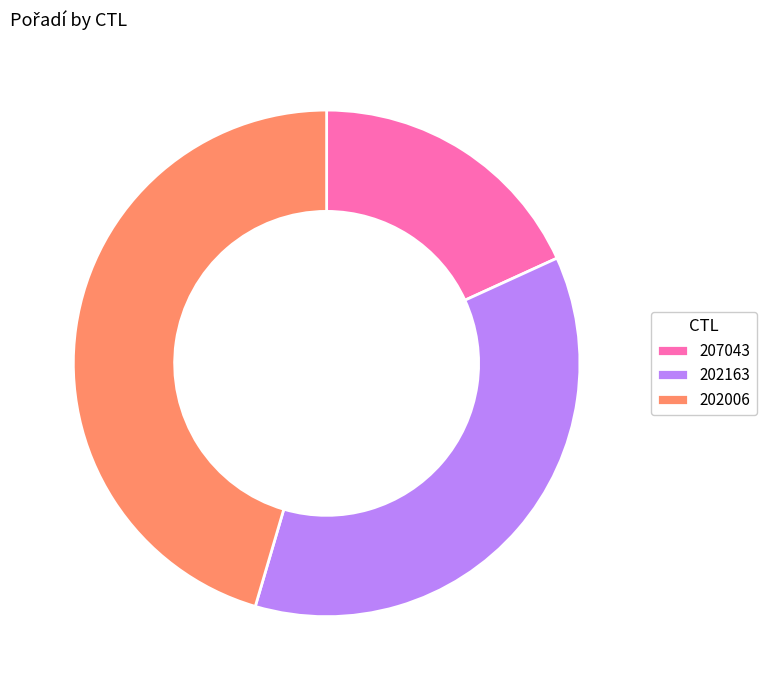

Which category has the smallest portion of the pie?

207043